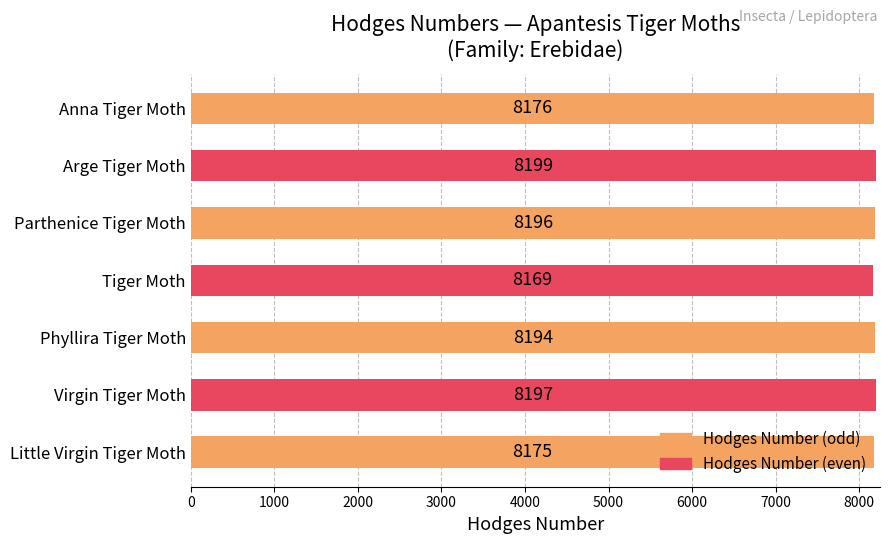

How many values are below 8194?

3